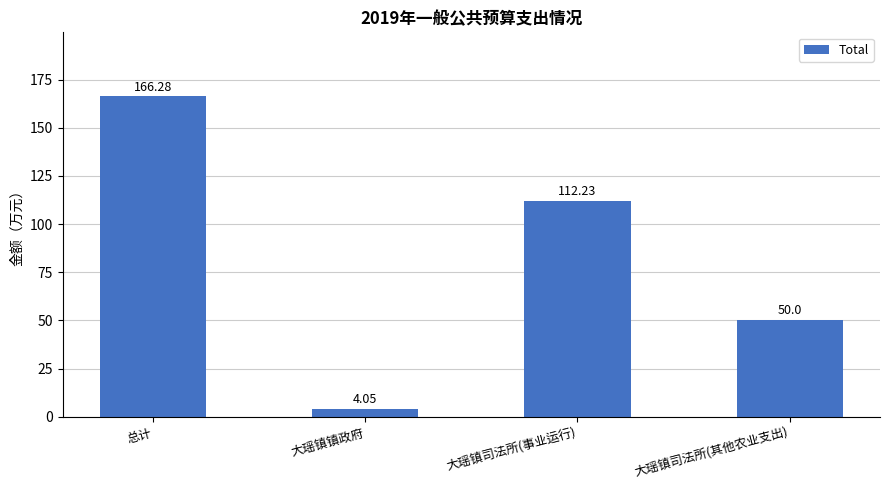

How many data points does each series have?

4